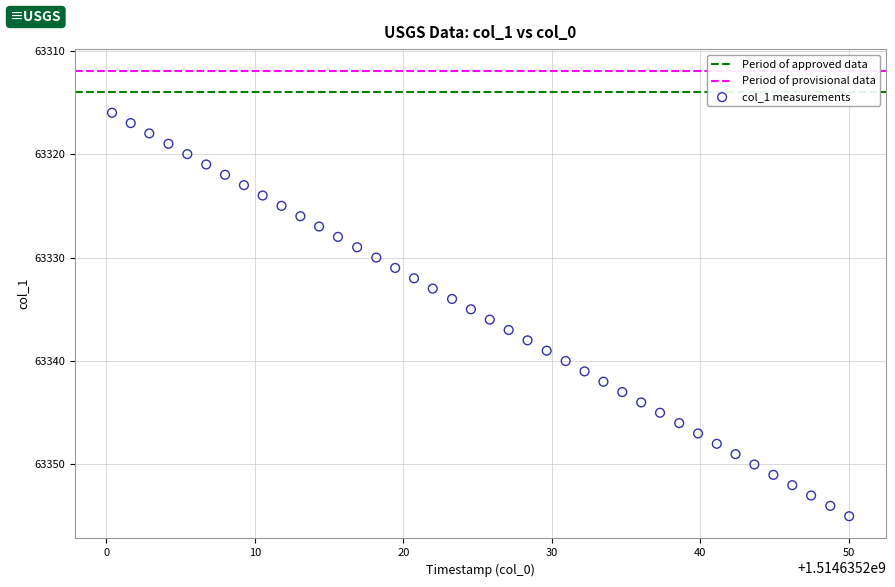

What is the range of Y values (max minus min)?

39